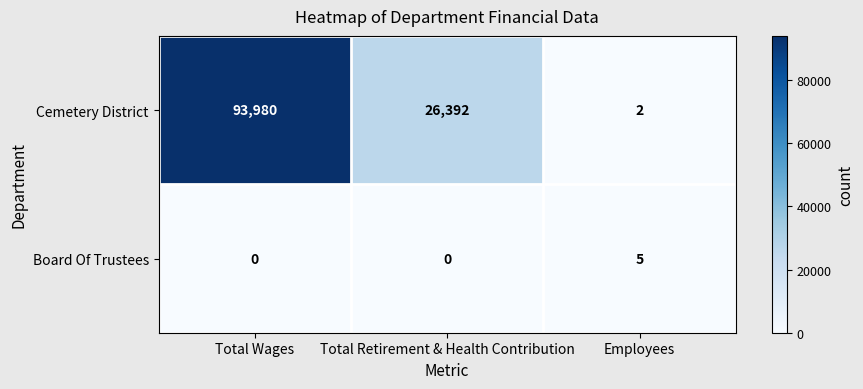

At which category is the sum across all series the highest?

Total Wages